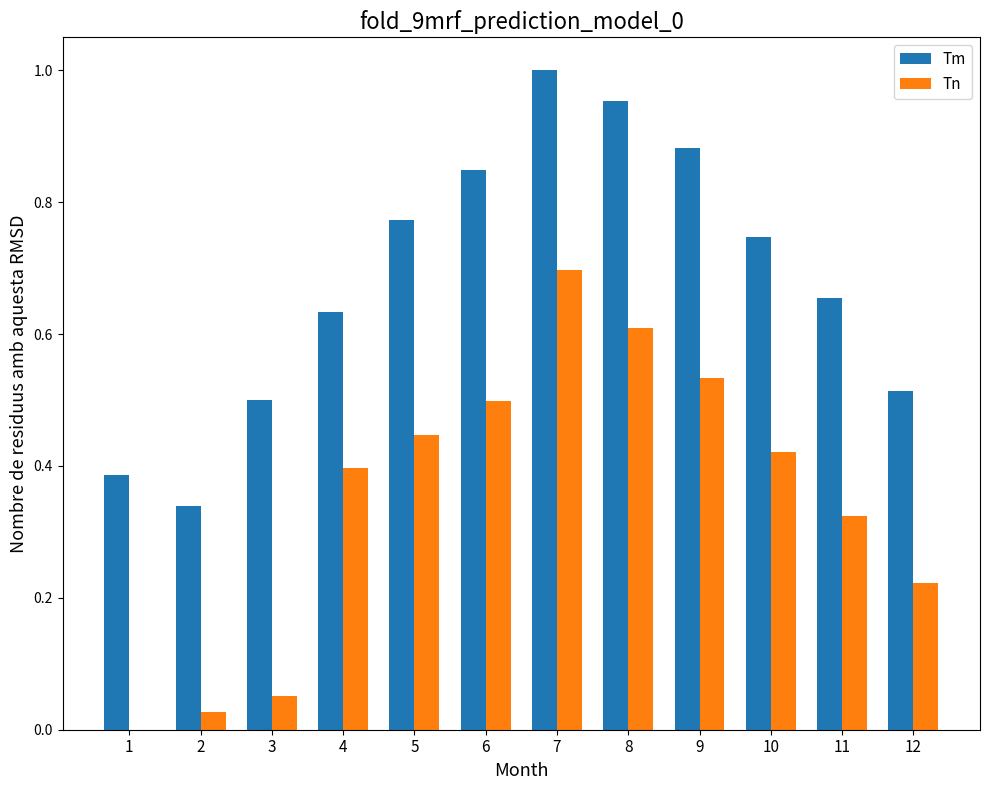

How many groups of bars are there?

12